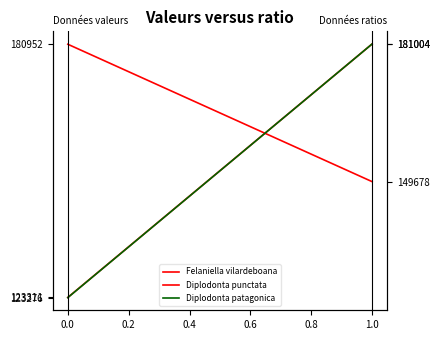

At how many categories does at least one series exceed 165853?

2